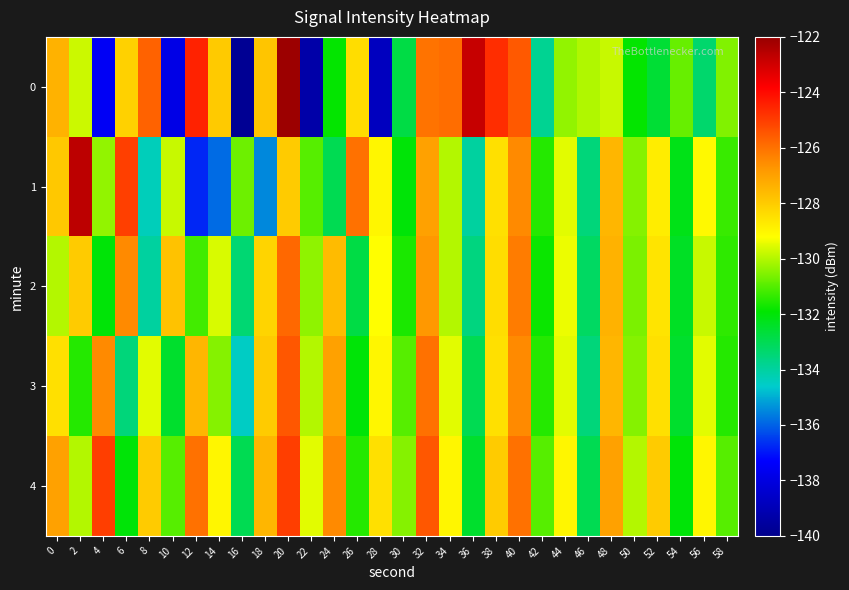

Which has a higher value, 48 or 26?

26